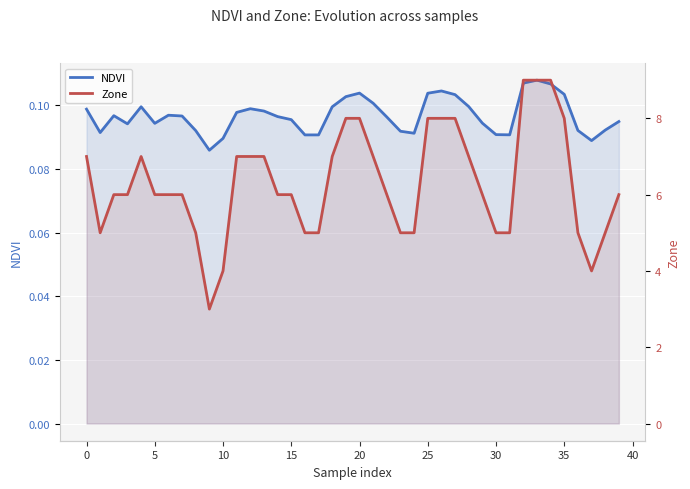

What is the sum of the NDVI values at 28 and 31?

0.2